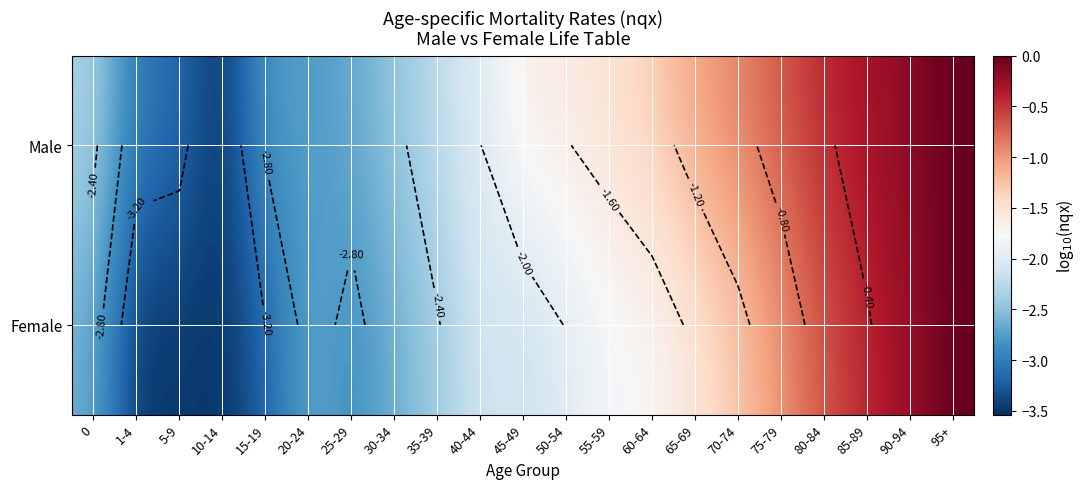

Which series changed the most between 10-14 and 80-84?

Male